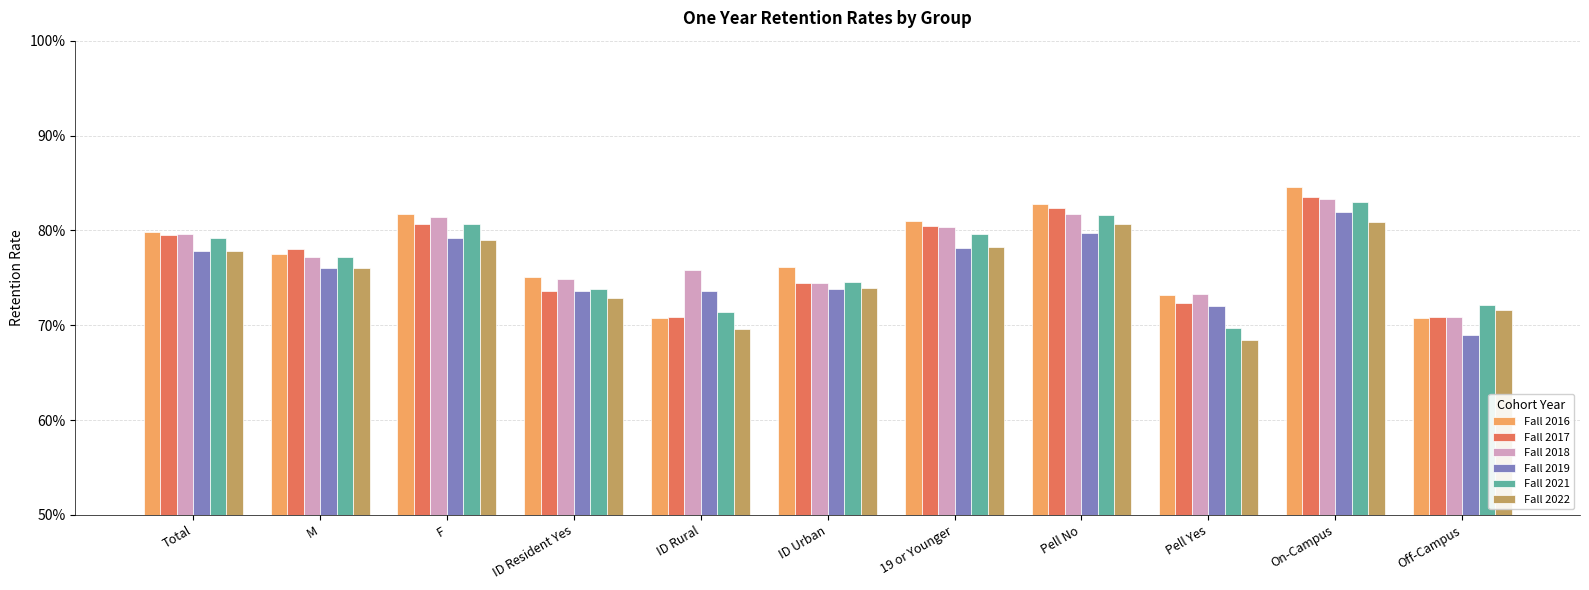

Between M and ID Resident Yes, which series saw the biggest shift?

Fall 2017